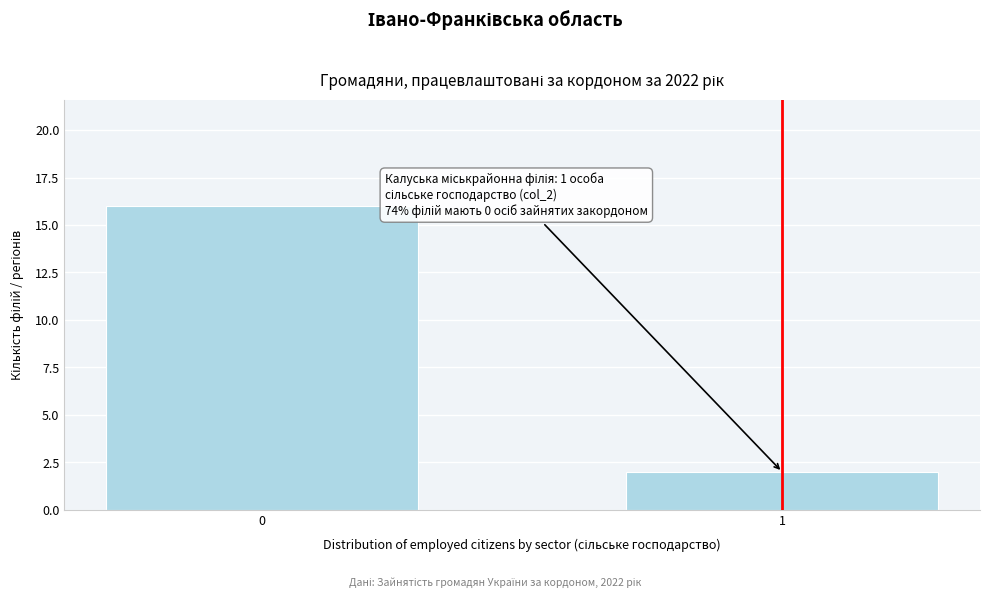

Reading left to right, list all the values displayed in this chart.

16	2